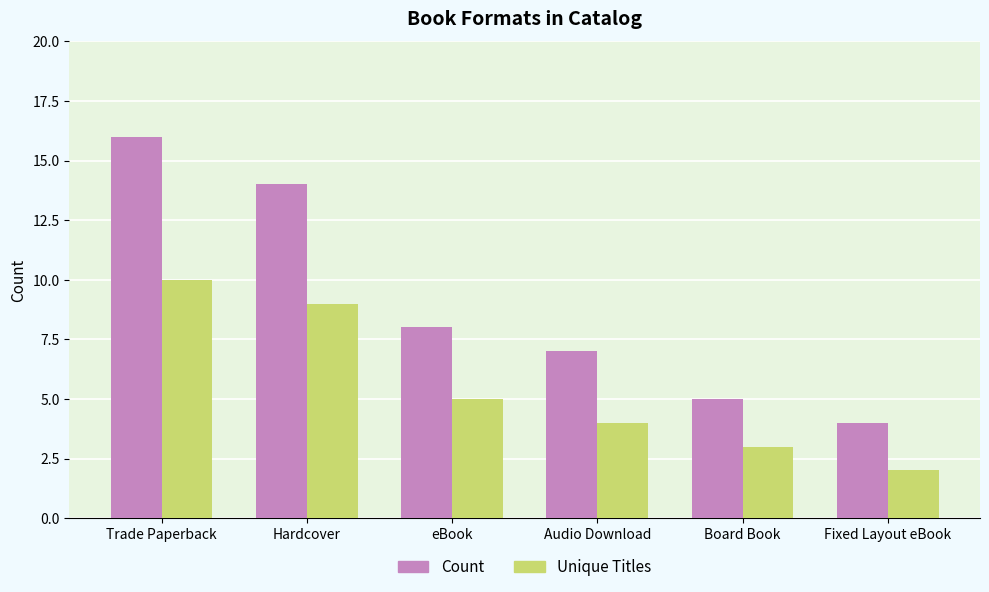

Is the value of Count at Fixed Layout eBook greater than the value of Unique Titles at Fixed Layout eBook?

Yes